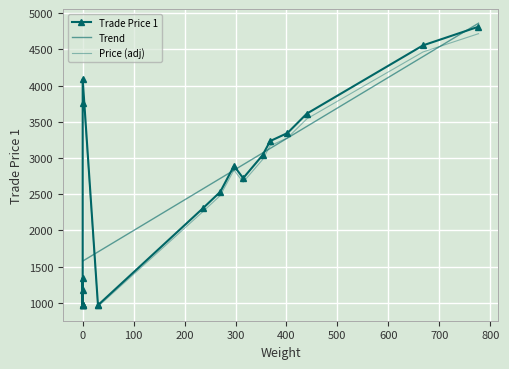

Is it true that the value at 9 is 4146?

False